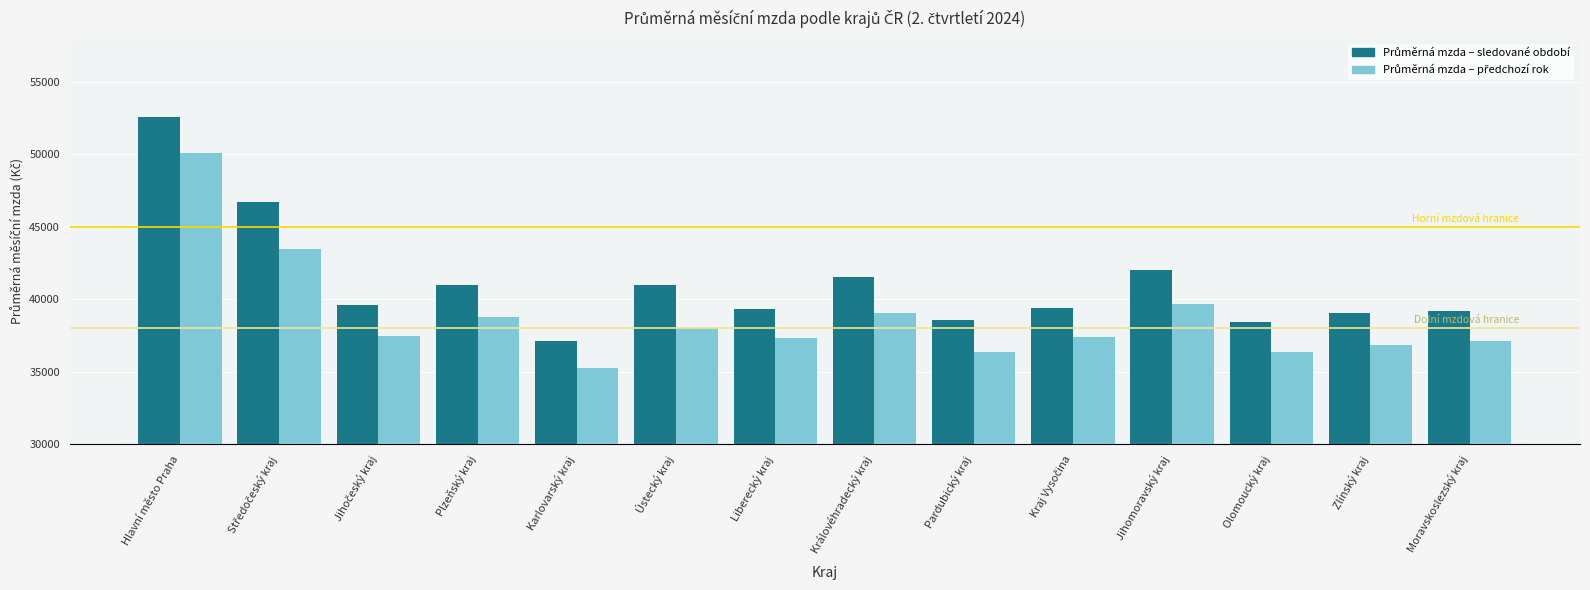

How many distinct data groups are displayed?

2